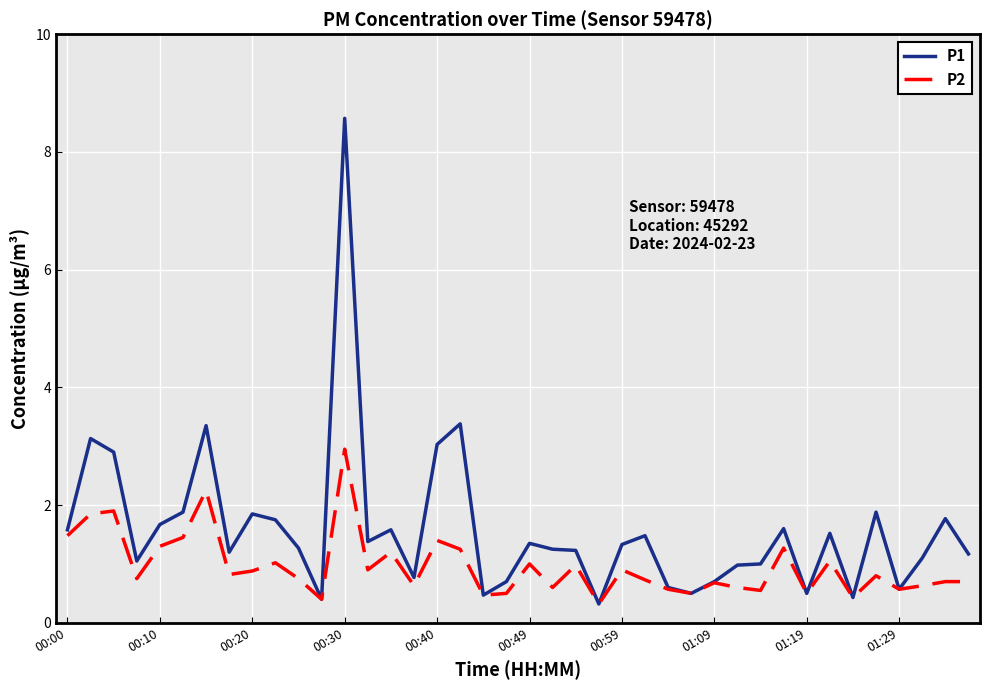

Which series has the largest total across all categories?

P1